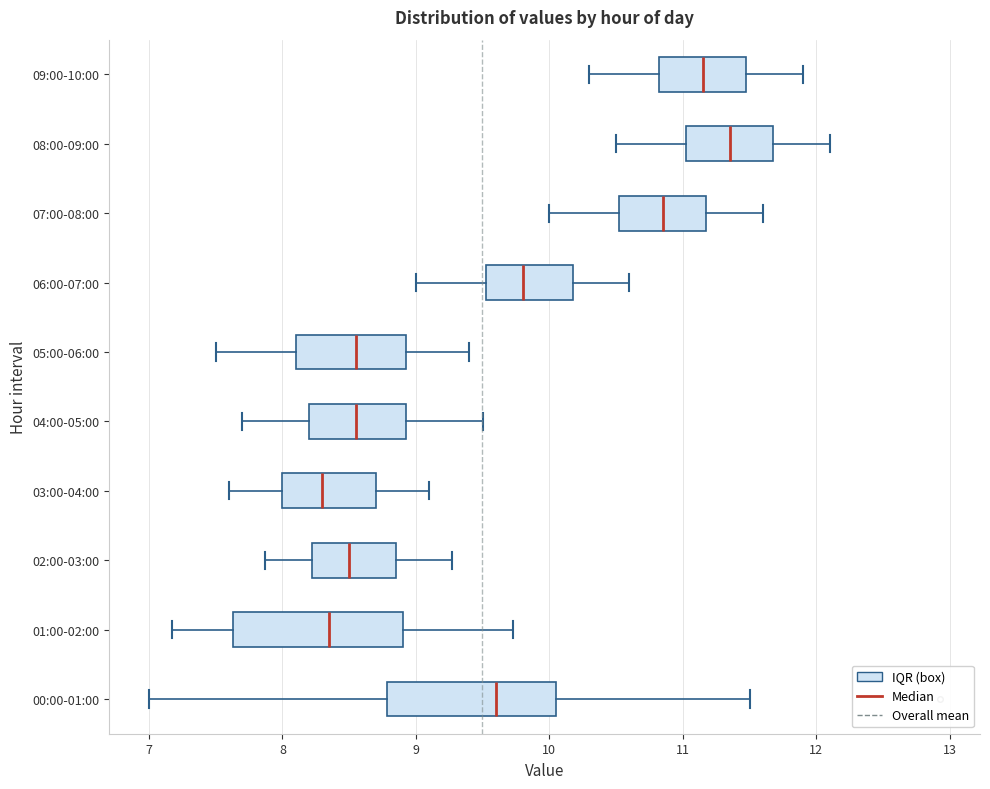

Where does the median line of the box for 03:00-04:00 sit on the x-axis? The values are not printed on the chart, so give them approximately, as read against the axis.

8.3